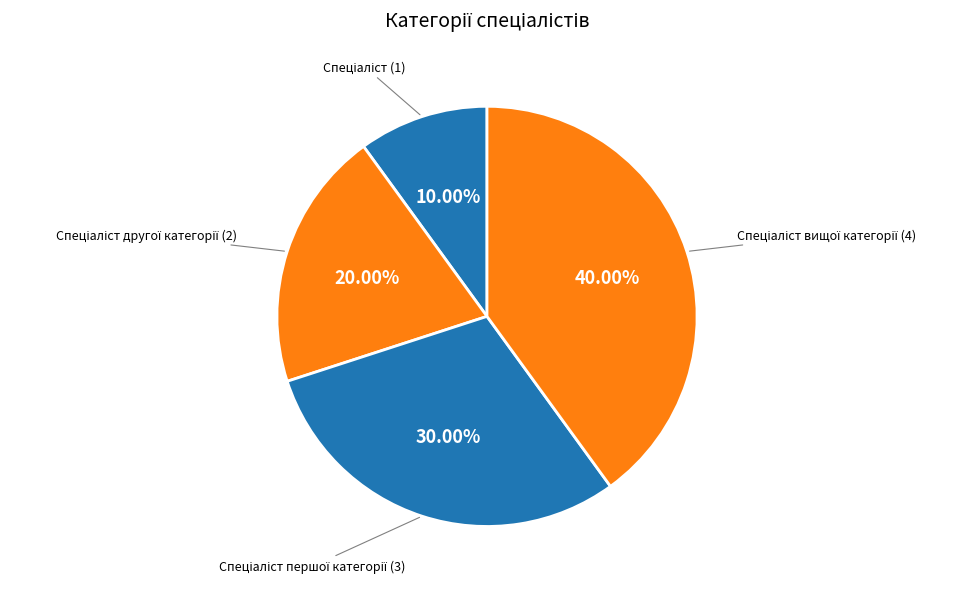

Is there any slice that represents more than half of the pie?

No